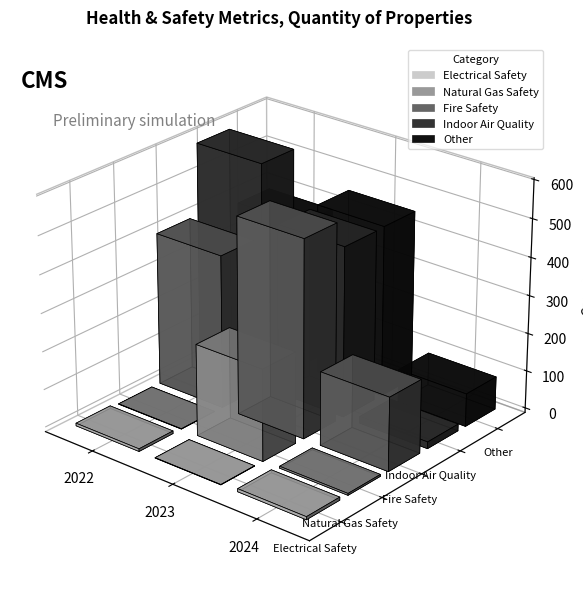

Reading left to right, extract all data points from this chart.

Electrical Safety: 7	1	8
Natural Gas Safety: 1	241	5
Fire Safety: 403	520	194
Indoor Air Quality: 592	449	18
Other: 386	451	87